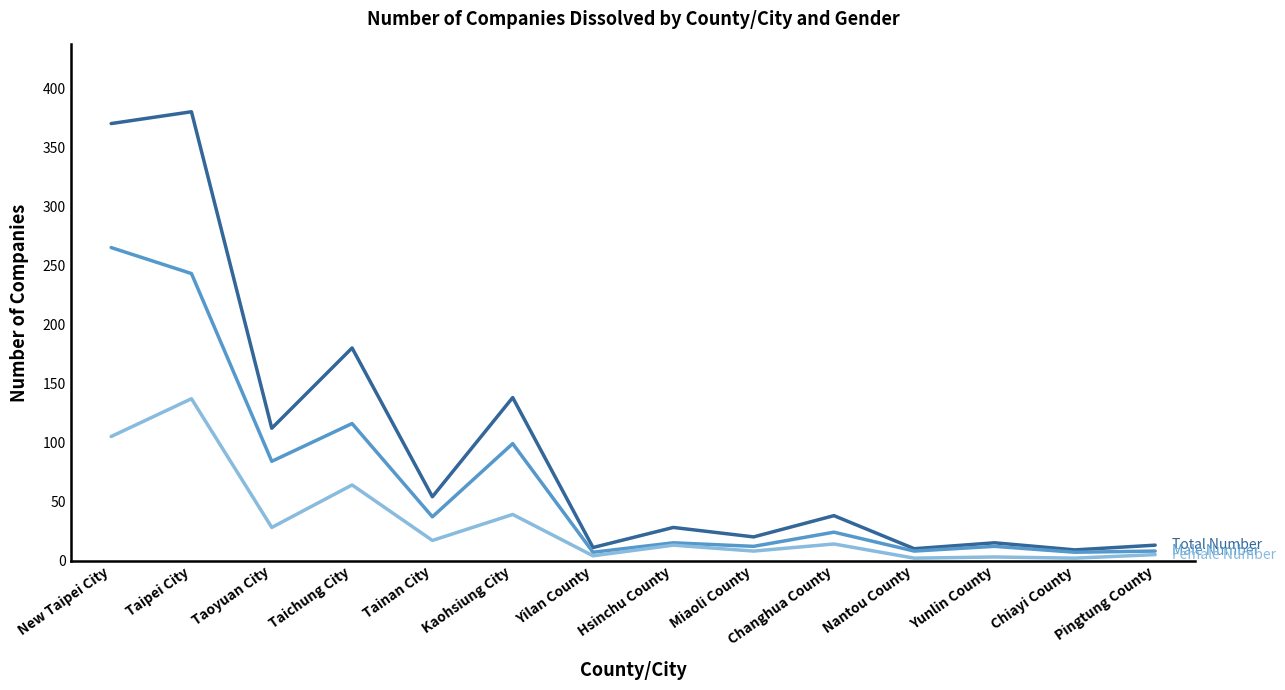

What is the difference between the highest and lowest values at Kaohsiung City?

99